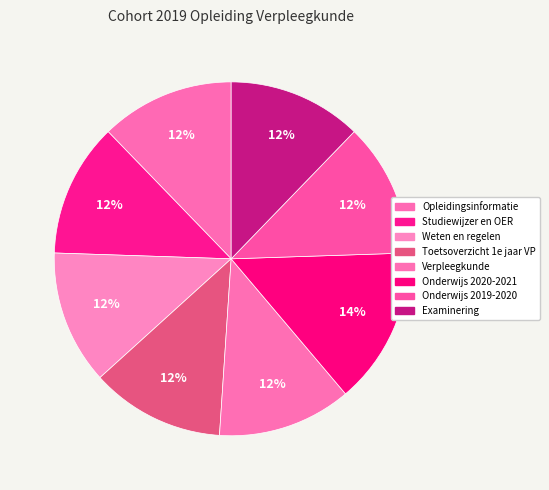

Approximately how many times larger is the value at Verpleegkunde compared to Examinering?

1.0